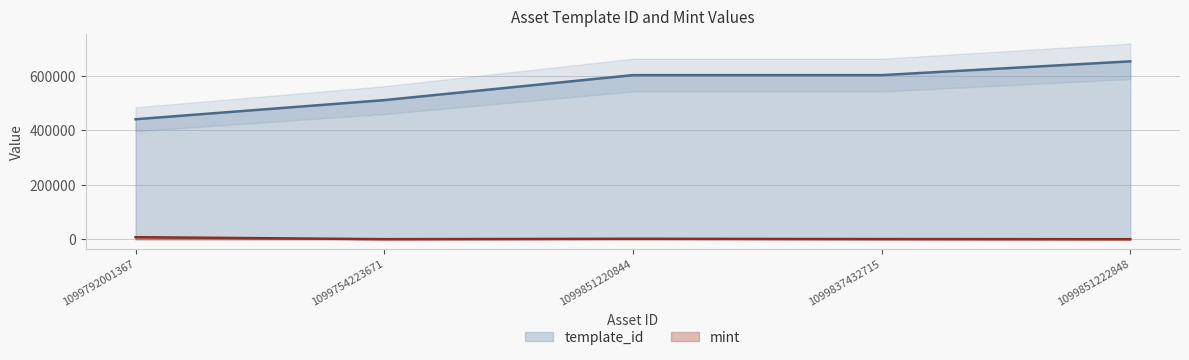

What is the sum of all template_id values?

2811340